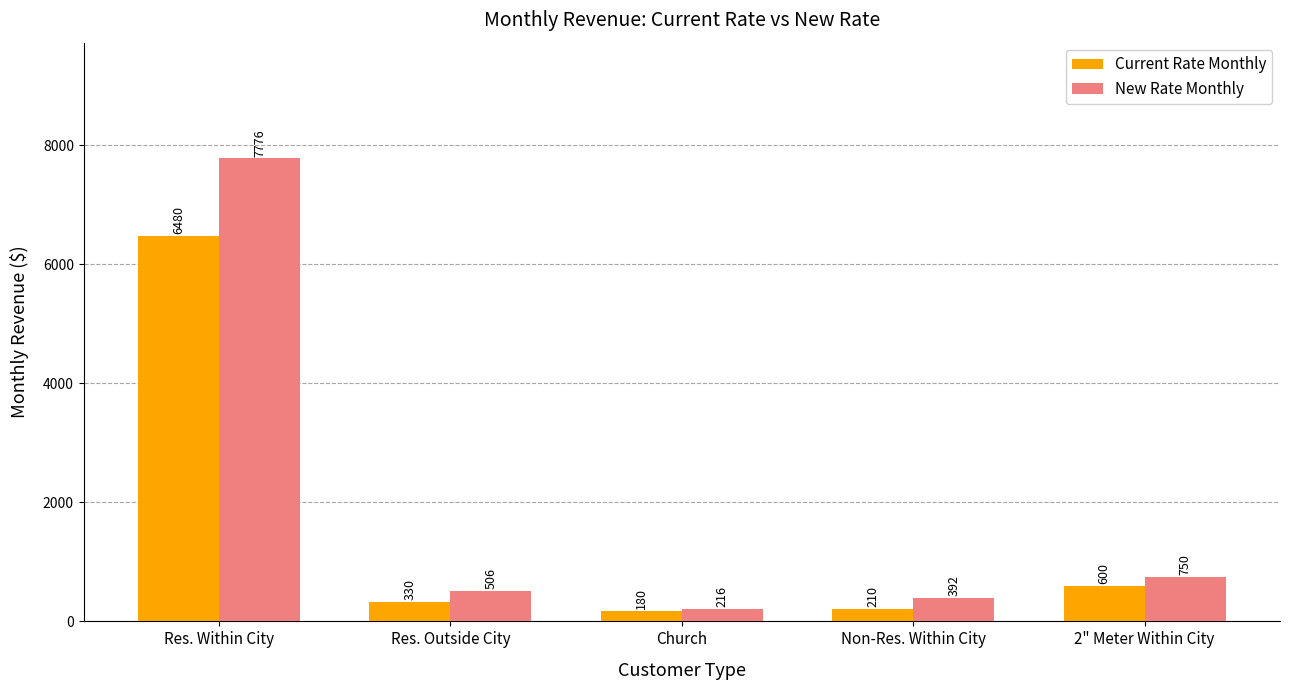

What is the label of the 4th bar from the right?

Res. Outside City